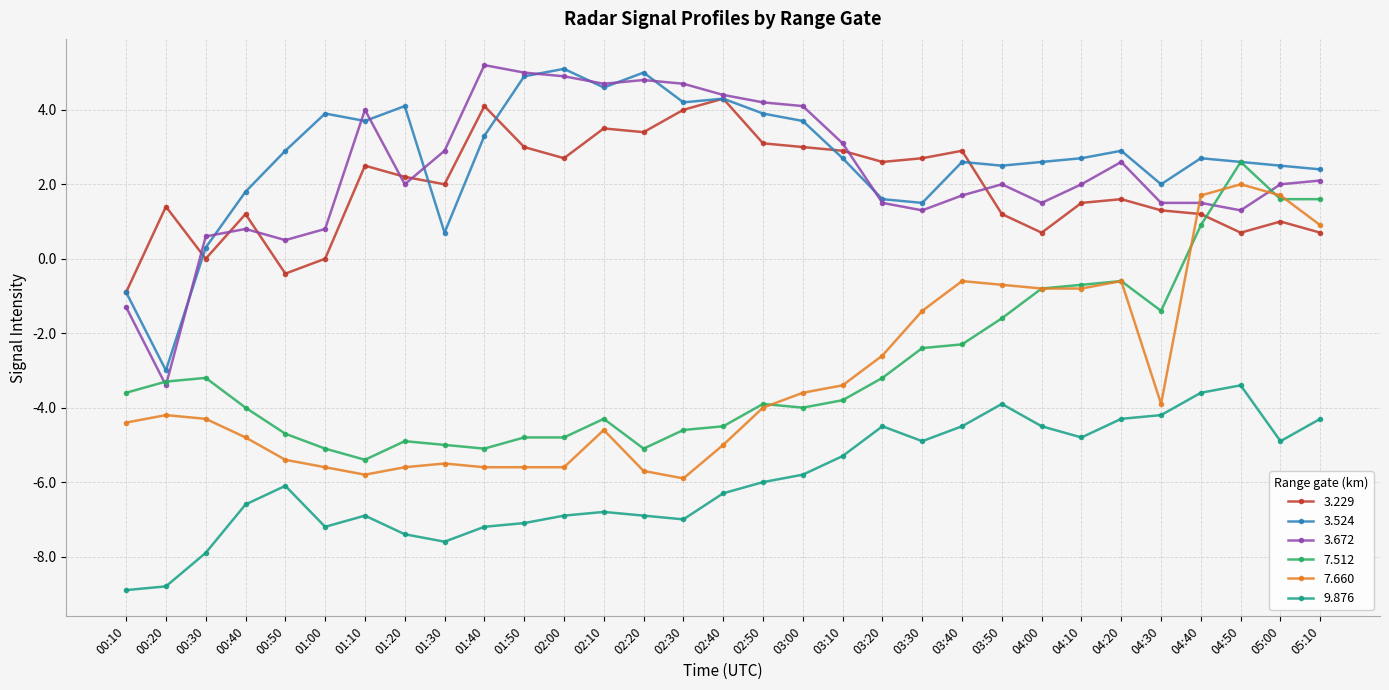

How many values in the 7.512 series exceed -3?

11